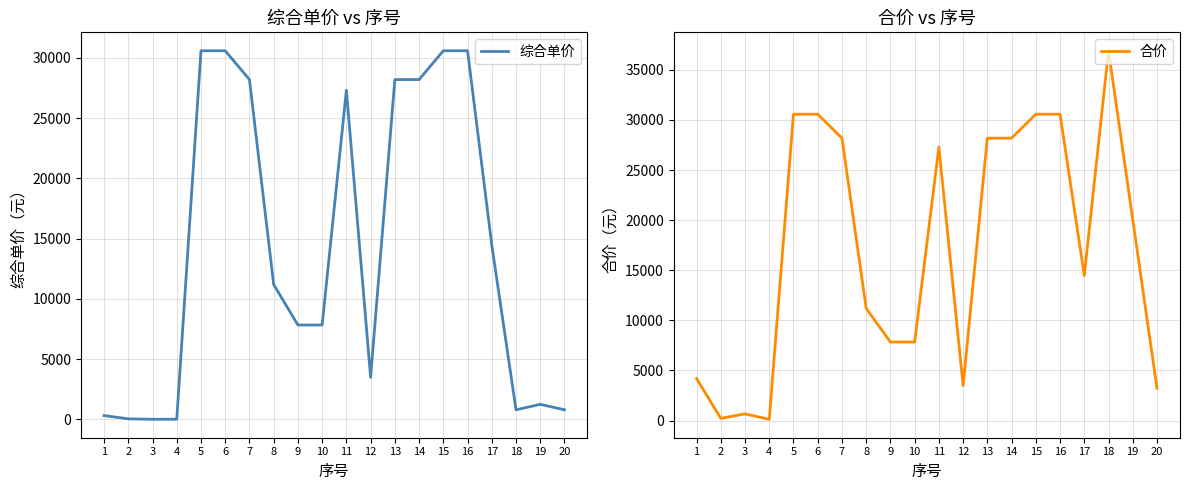

The 综合单价 series shows 803.4 at 20. True or false?

True